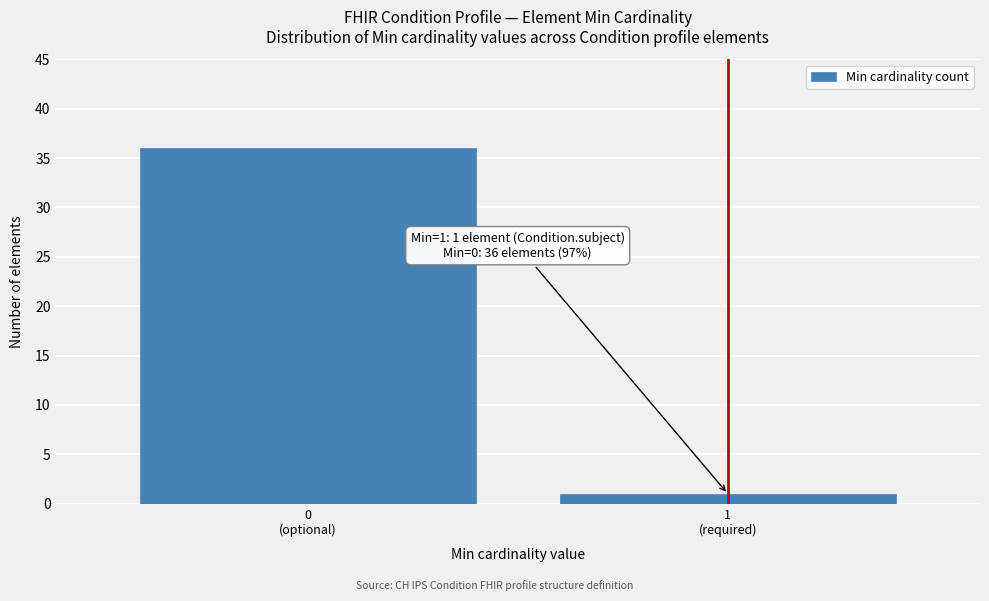

Reading left to right, transcribe all the data shown in this chart.

36	1